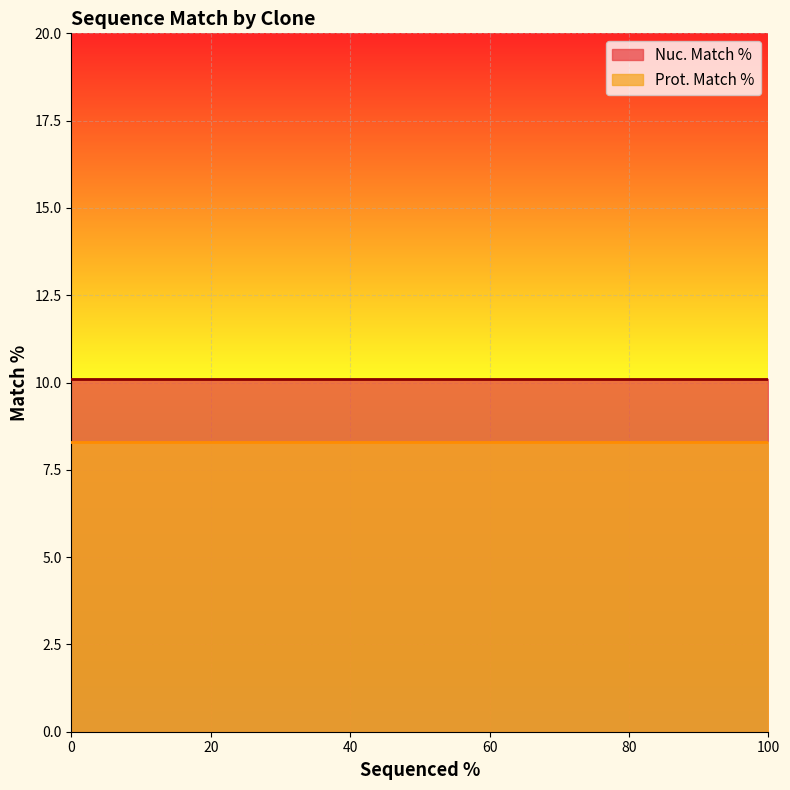

Between 0 and 61, which series saw the biggest shift?

Nuc. Match %